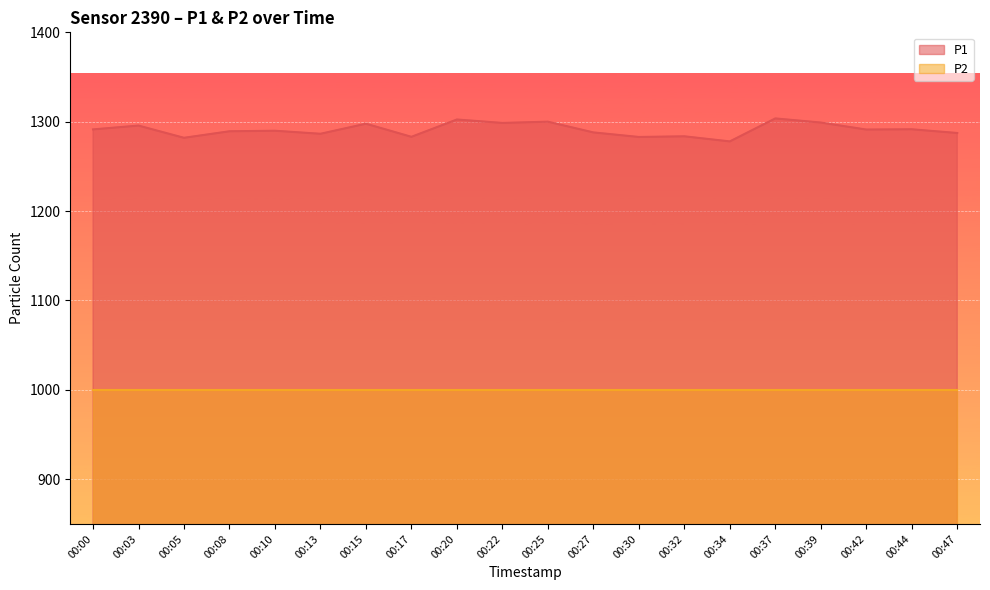

At which label does the data first exceed 1291?

00:00